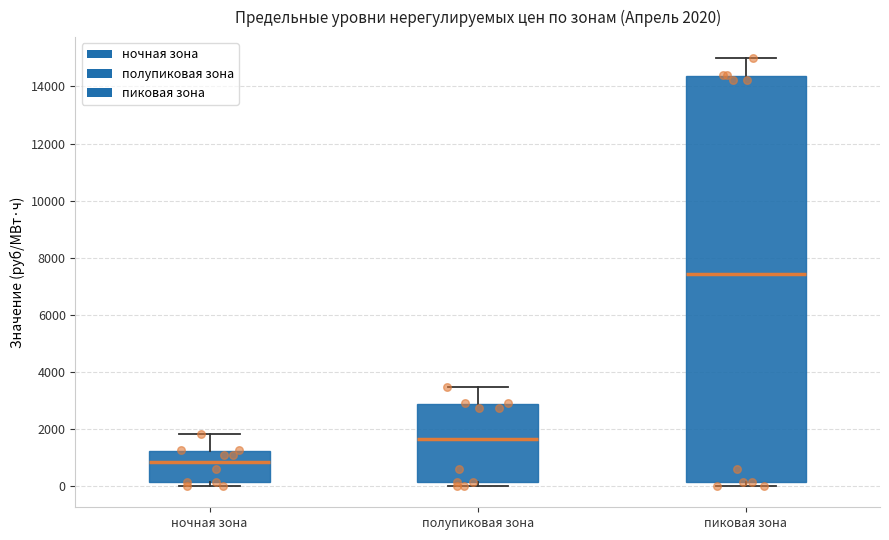

Comparing the boxes themselves (not the whiskers), which one is the tallest?

пиковая зона